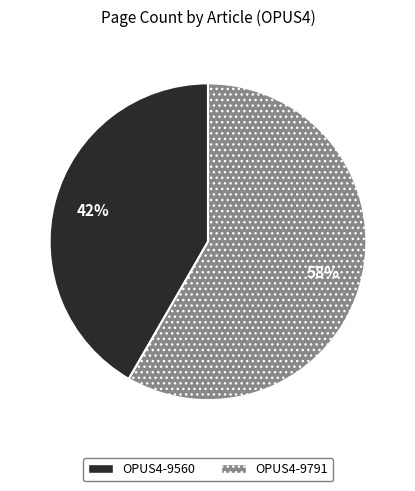

To the nearest percent, what is the combined percentage of OPUS4-9560 and OPUS4-9791?

100%